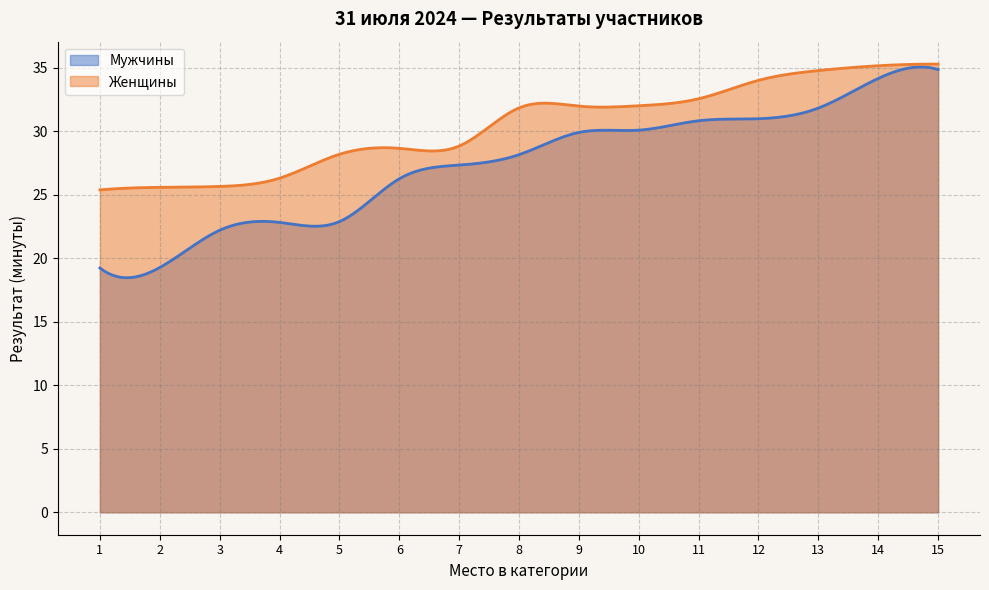

What is the lowest value of the Мужчины series?

18.5